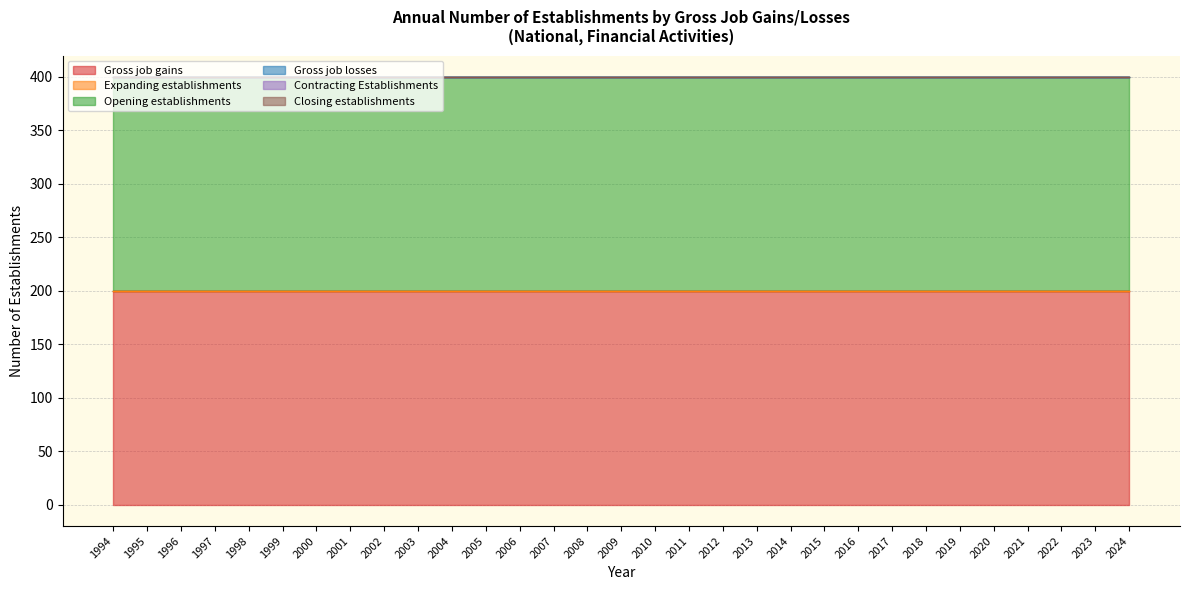

How many series are shown in this chart?

6